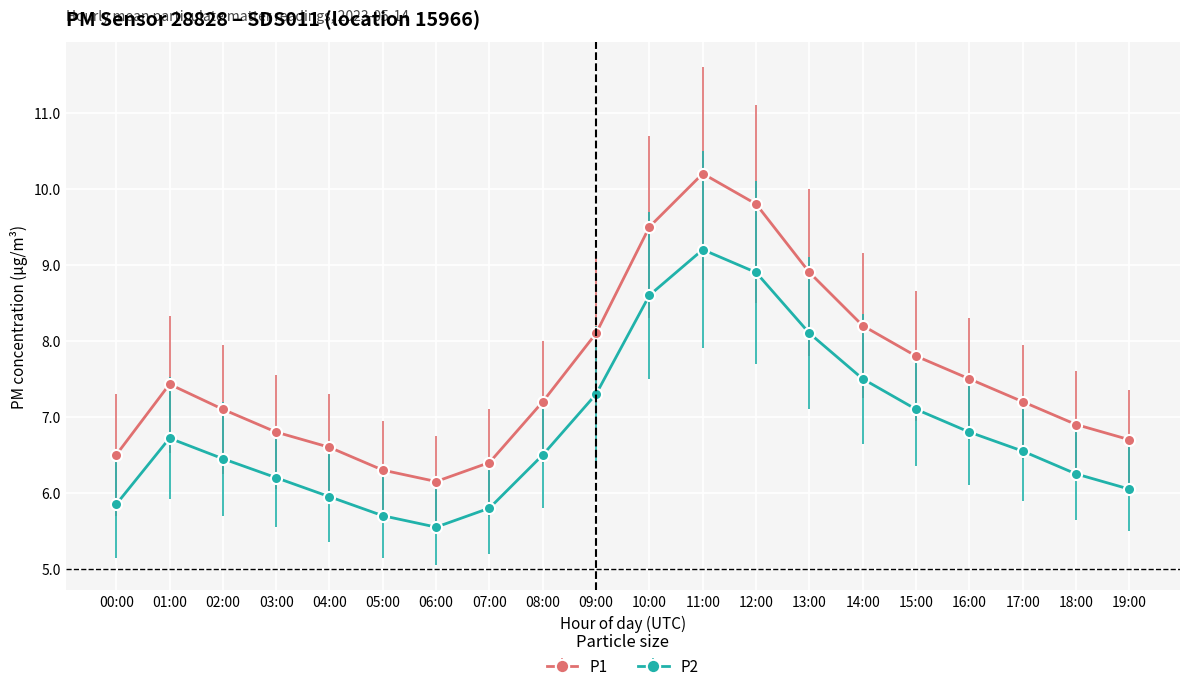

List the series in order of their overall mean, highest first.

P1, P2